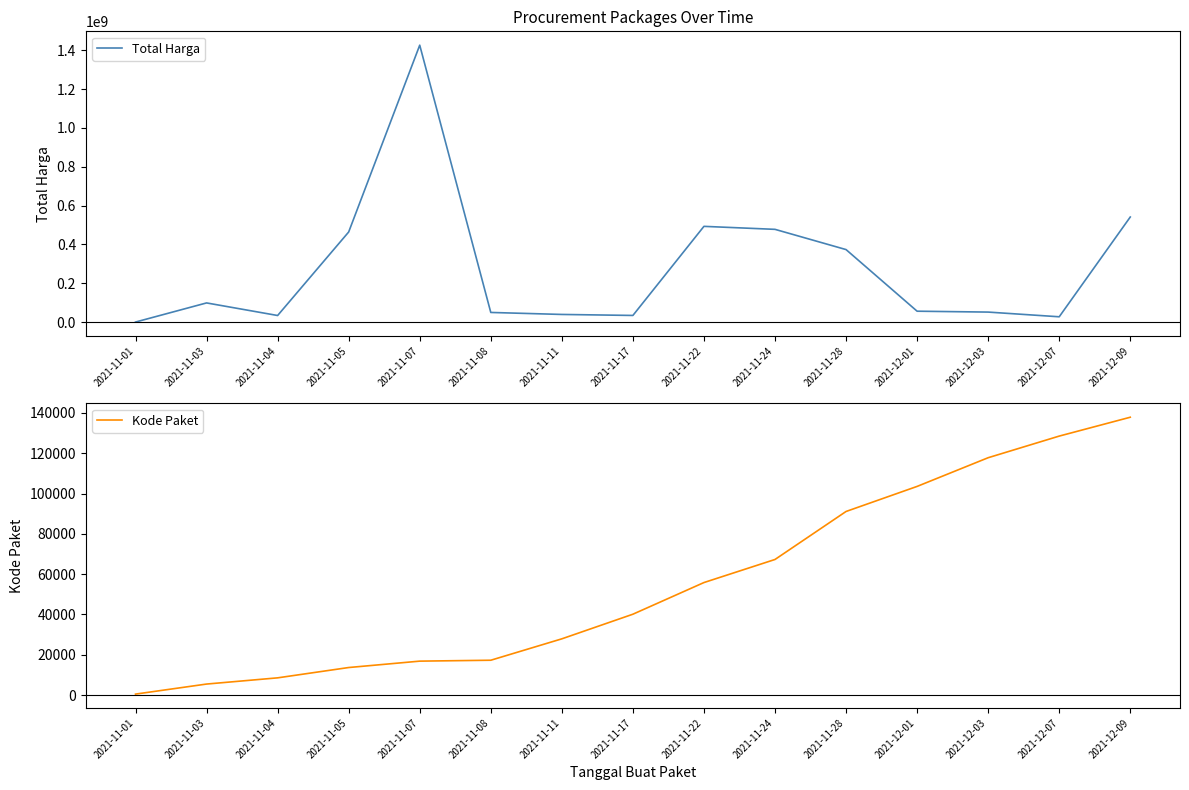

What is the difference between the maximum and minimum values in the Total Harga series?

1425534300